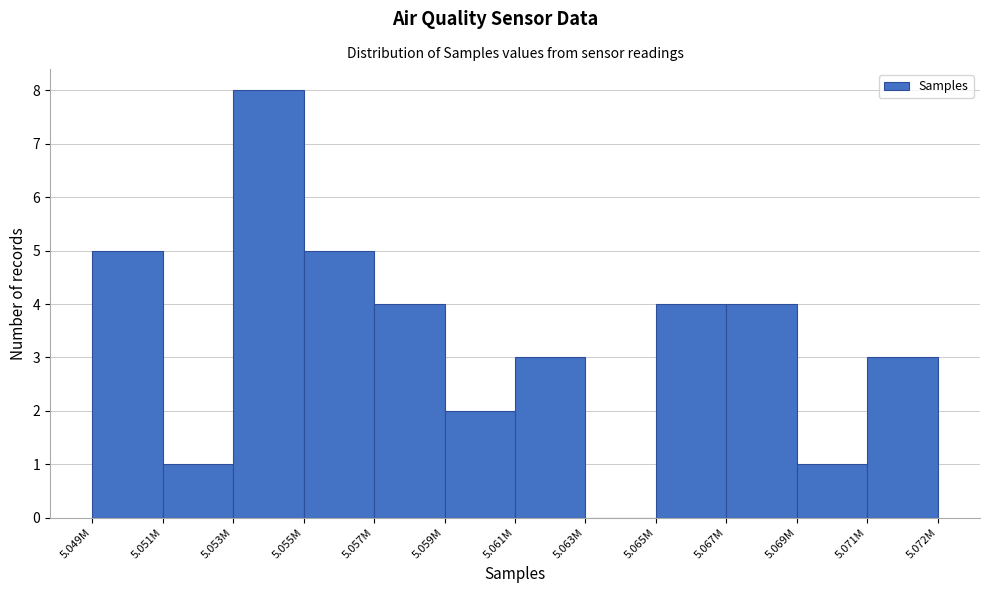

Reading left to right, what are all the values shown in this chart?

5.049M=5	5.051M=1	5.053M=8	5.055M=5	5.057M=4	5.059M=2	5.061M=3	5.063M=0	5.065M=4	5.067M=4	5.069M=1	5.071M=3